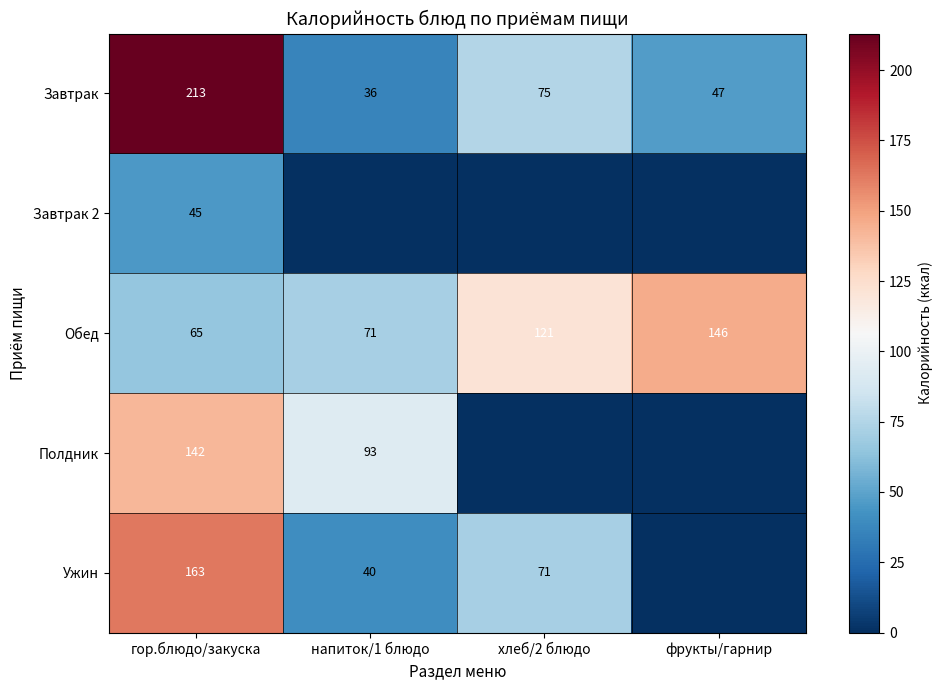

What is the difference between the maximum and minimum values in the Обед series?

81